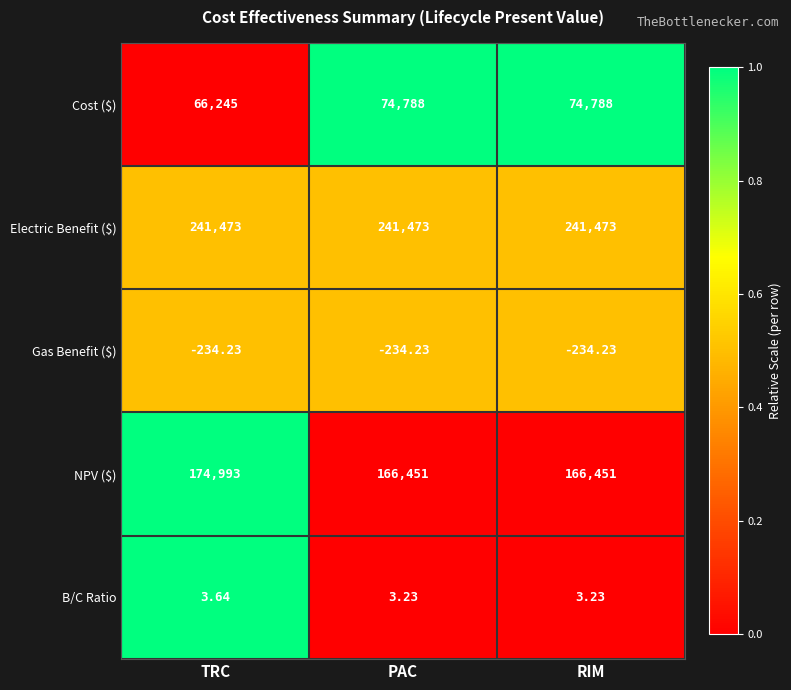

Which series has the largest total across all categories?

Electric Benefit ($)